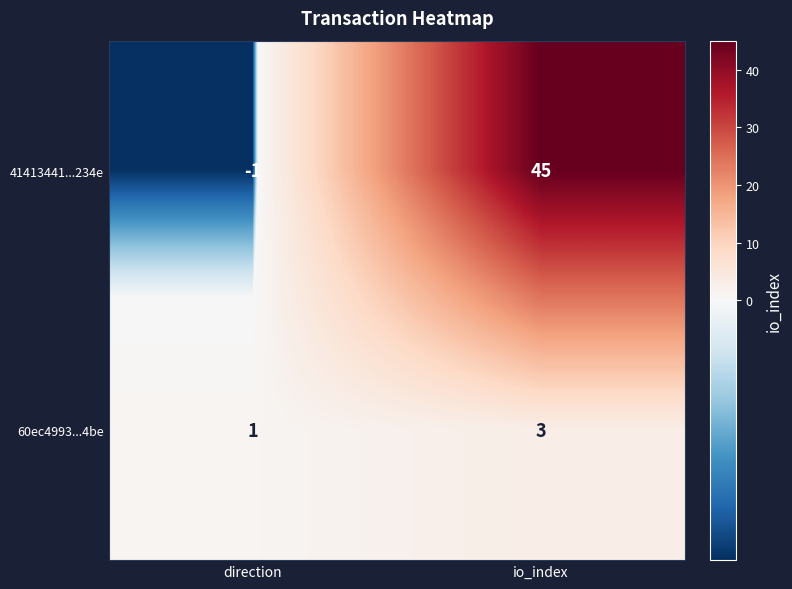

Which category has the lowest value across all series?

direction